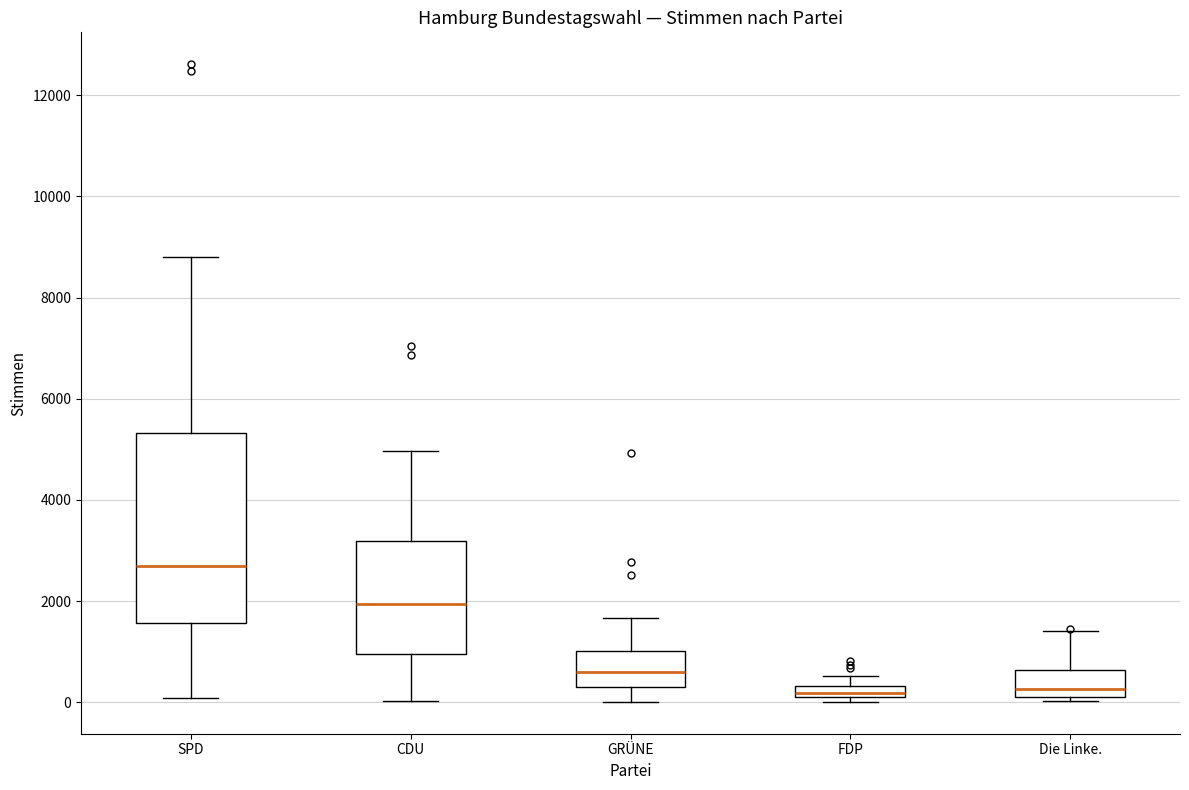

Where is the lower edge of the box for SPD on the y-axis? The values are not printed on the chart, so give them approximately, as read against the axis.

1600